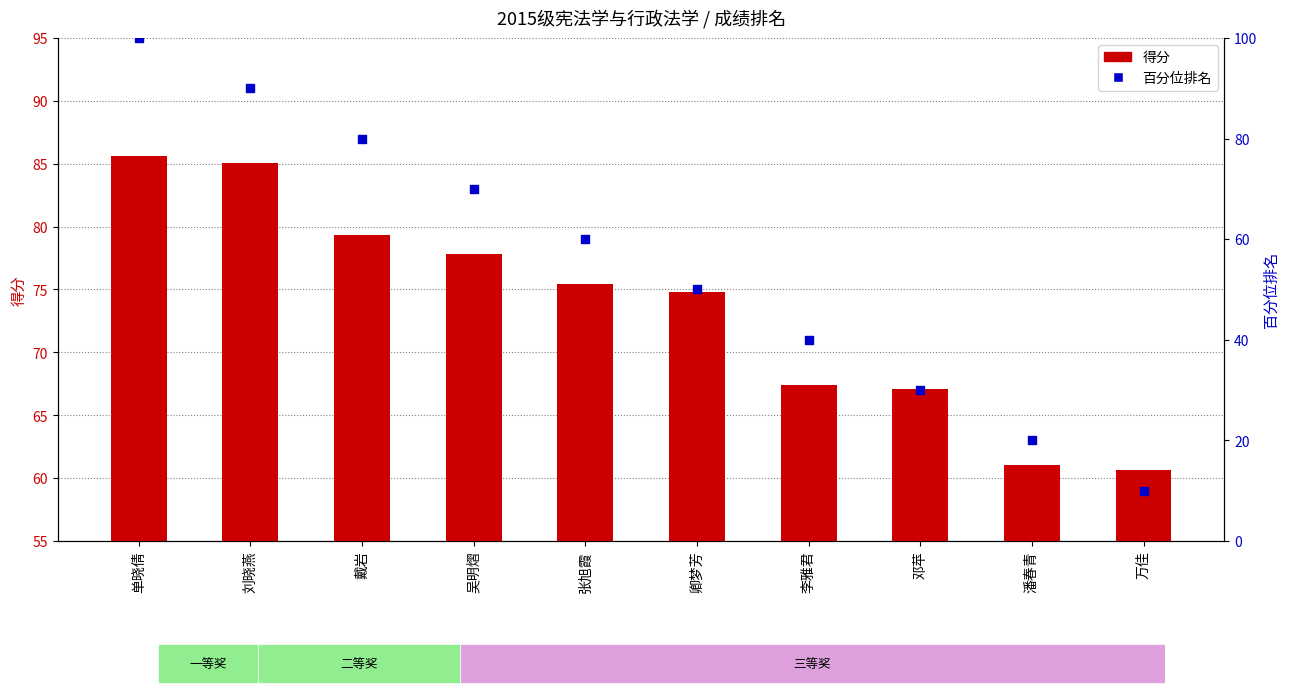

Which series has the largest Y range (max minus min)?

百分位排名